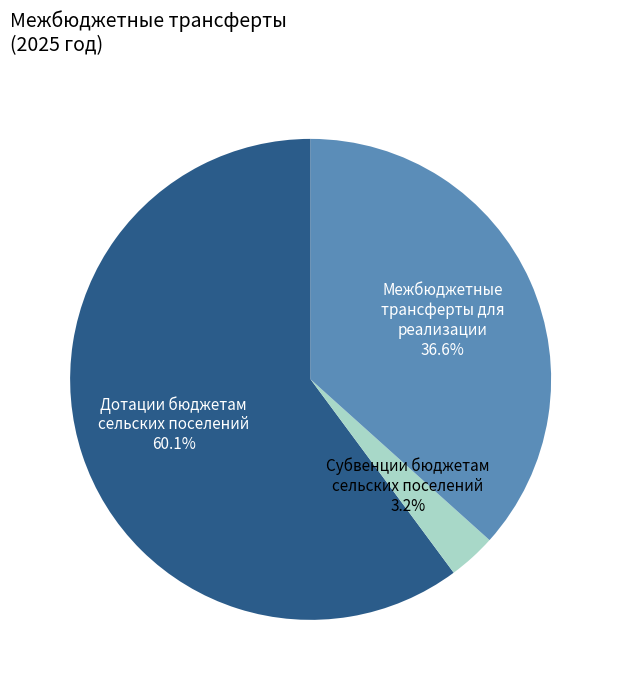

How many segments does this pie chart have?

3